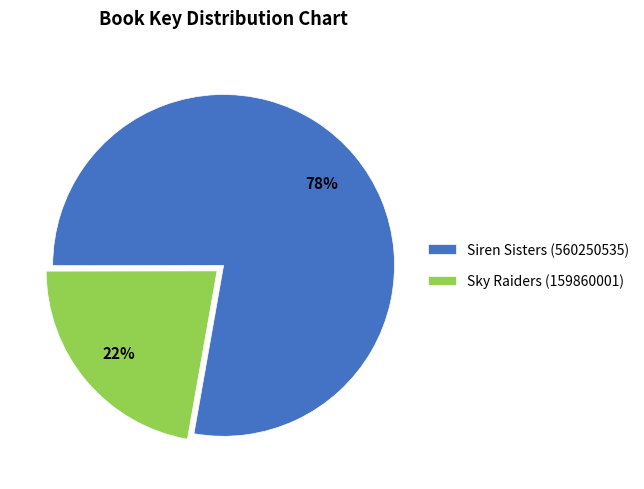

Count the number of slices in the pie.

2